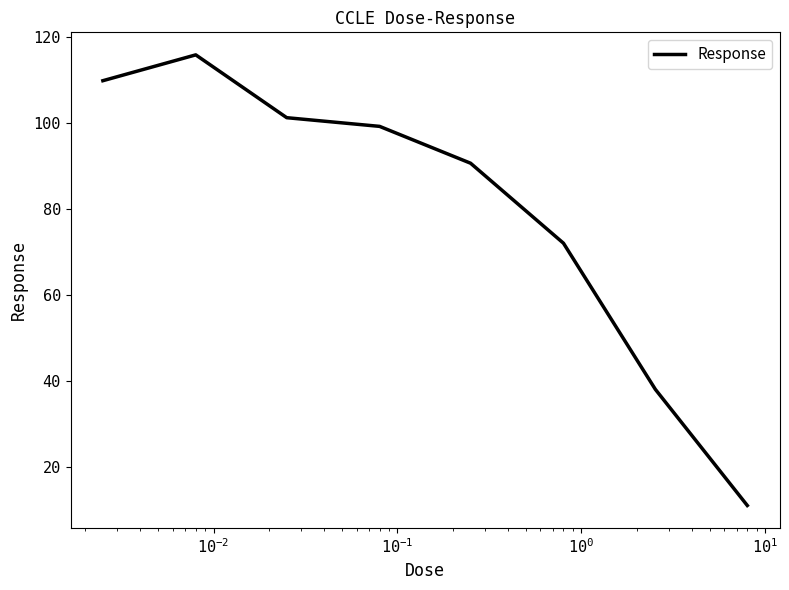

What is the difference between the second highest and second lowest values?

71.8